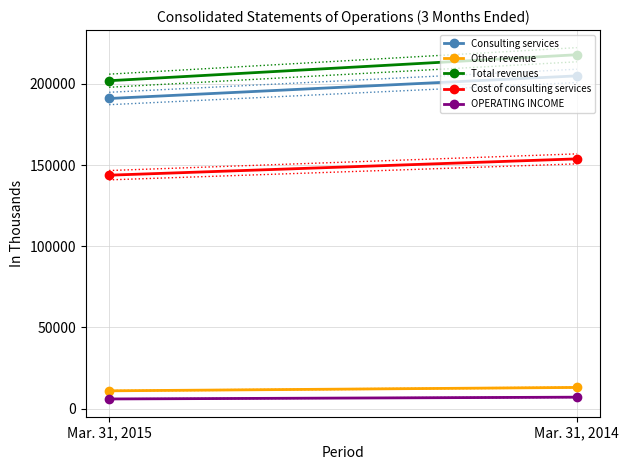

What is the average value of the Consulting services series?

198018